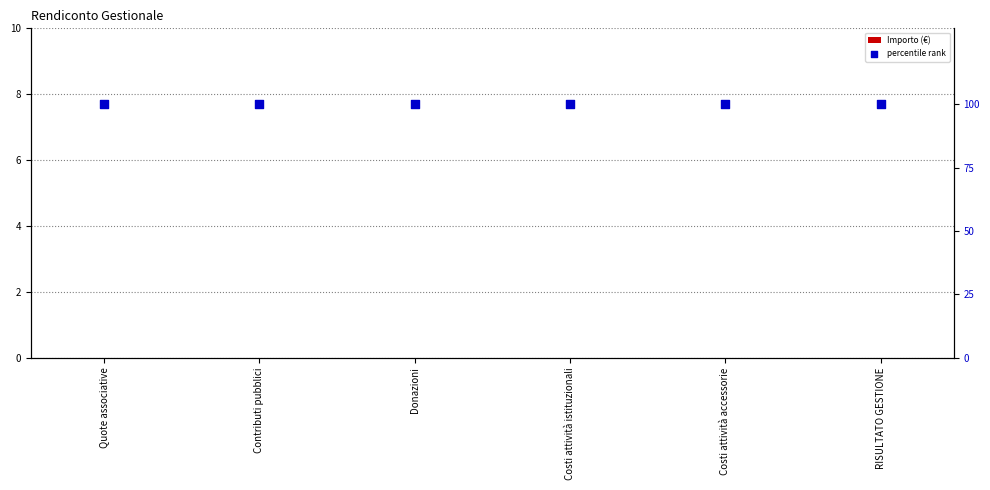

At how many categories does at least one series exceed 38?

6